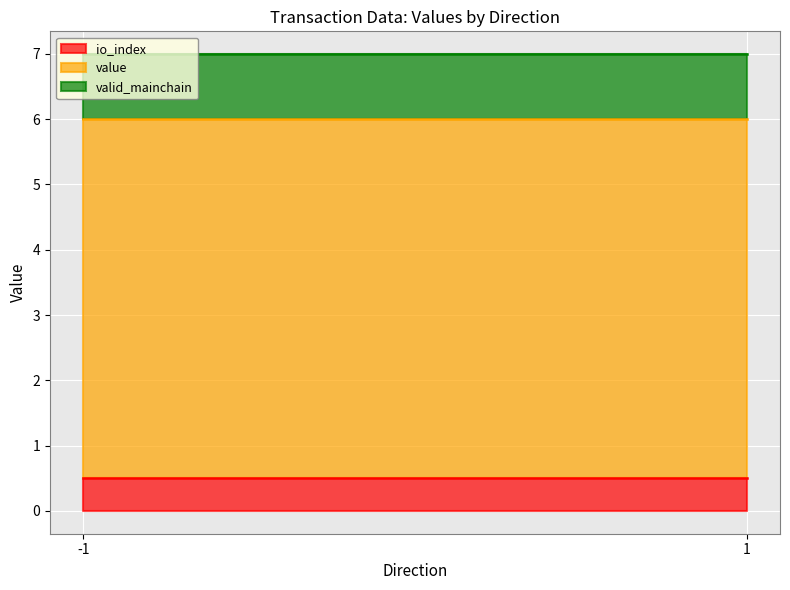

What is the total value across all series at -1?

7.0